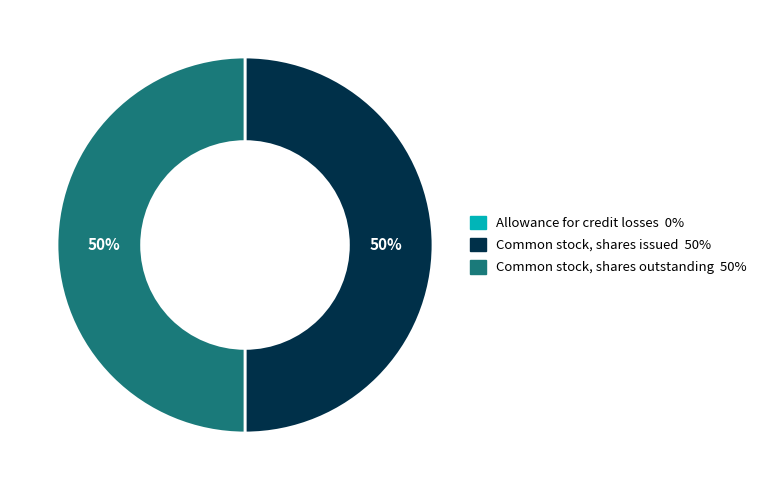

To the nearest percent, what portion does Common stock, shares issued represent?

50%